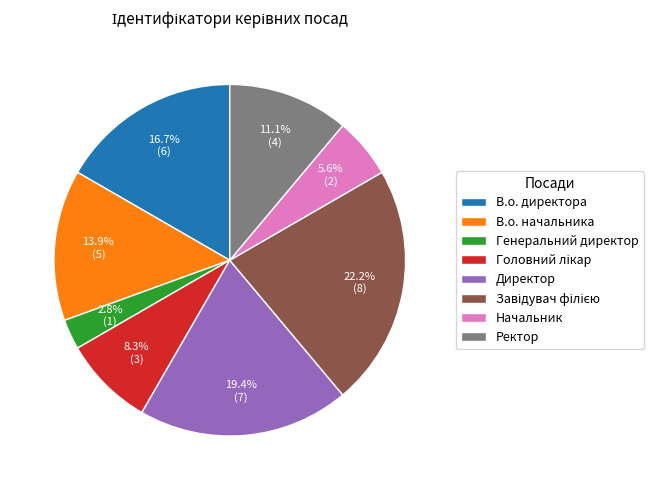

To the nearest percent, what is the combined percentage of Генеральний директор and Начальник?

8%